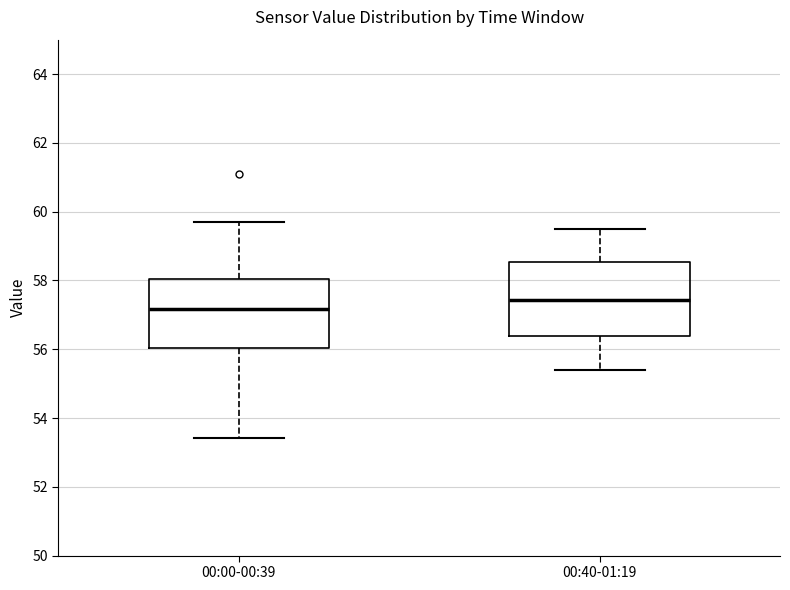

Which box's median line is the lowest?

00:00-00:39